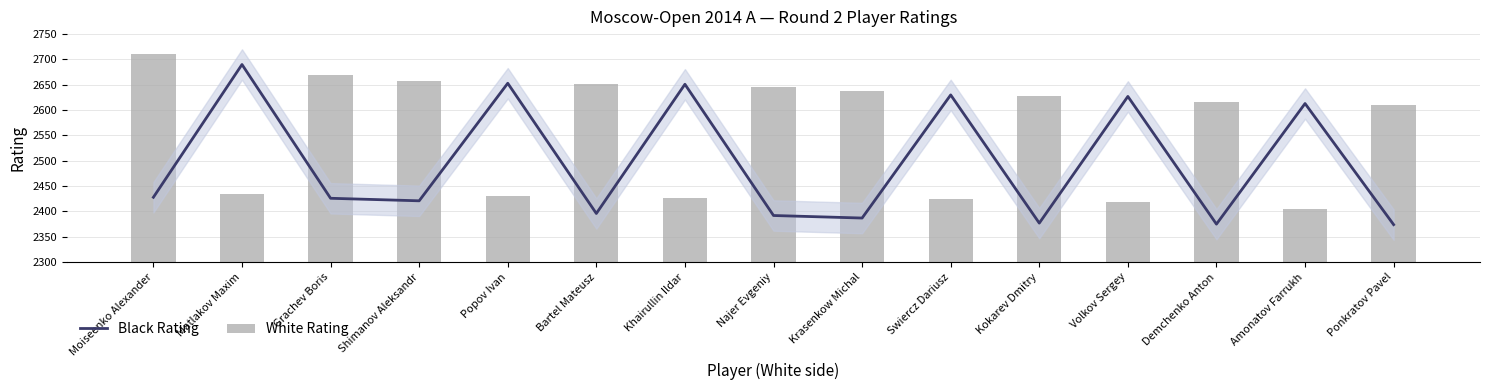

What is the average value of the Black Rating series?

2496